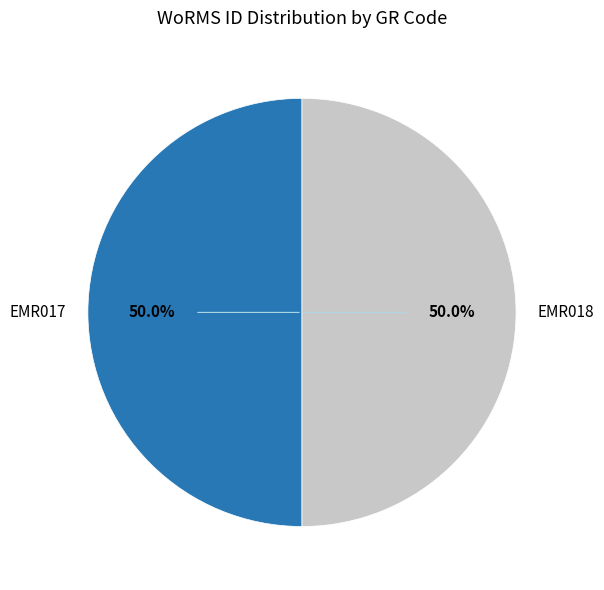

What percentage do EMR018 and EMR017 together represent?

100.0%